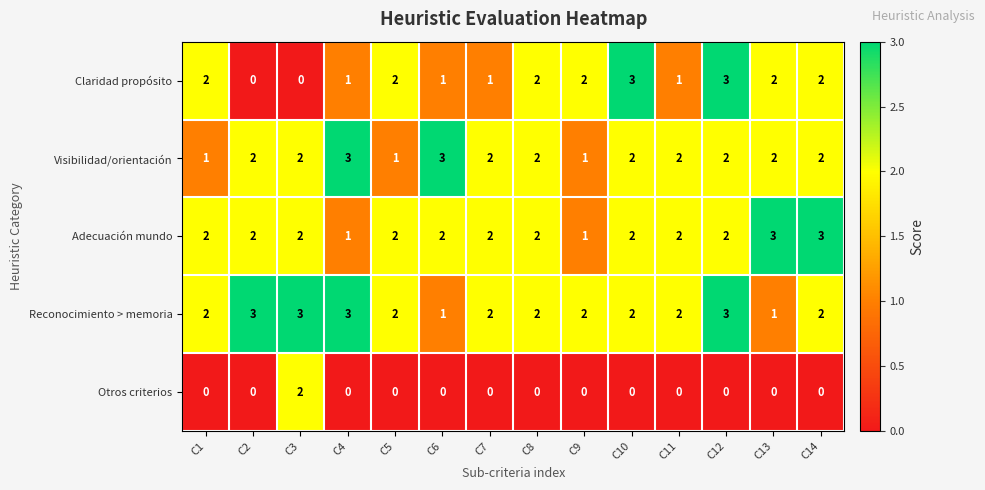

What is the maximum value for Visibilidad/orientación?

3